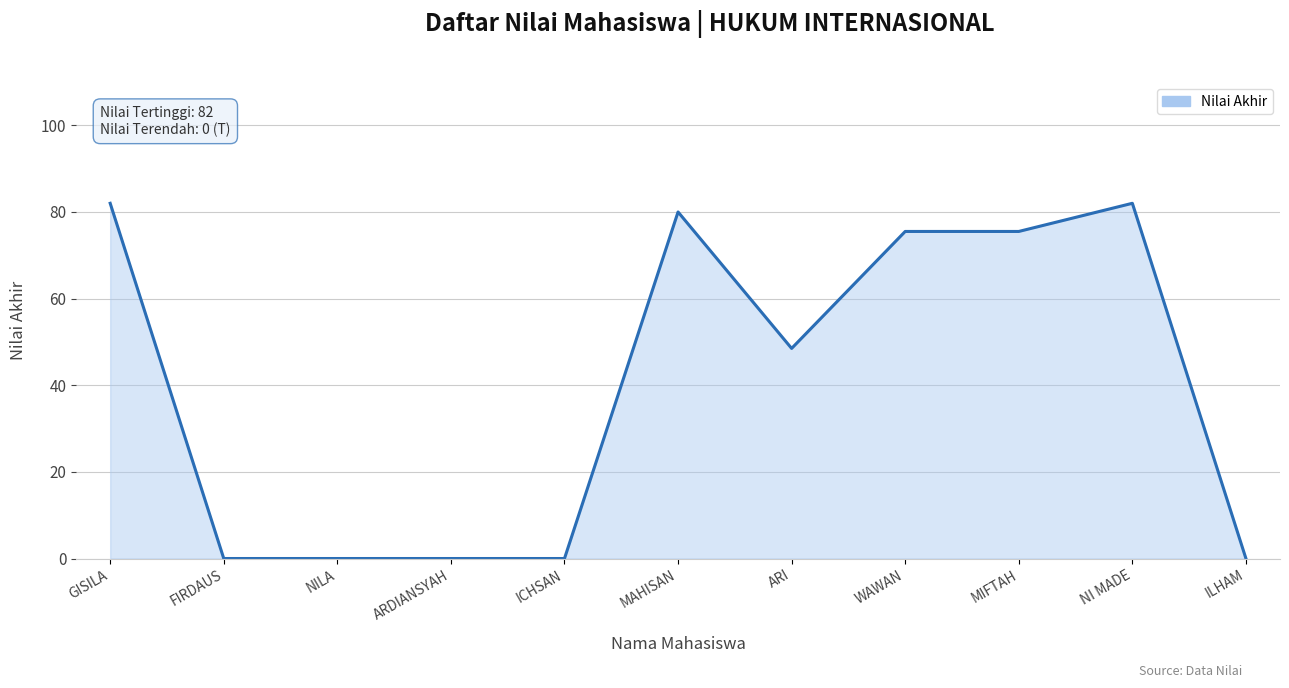

What is the change in value from NILA to ARI?

+48.5